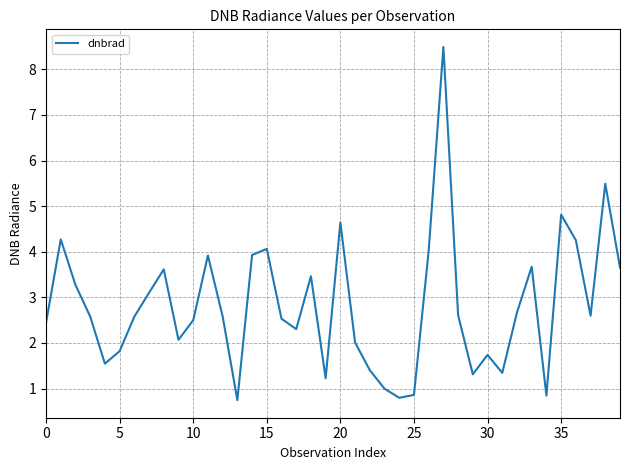

What is the difference between the maximum and minimum values?

7.7